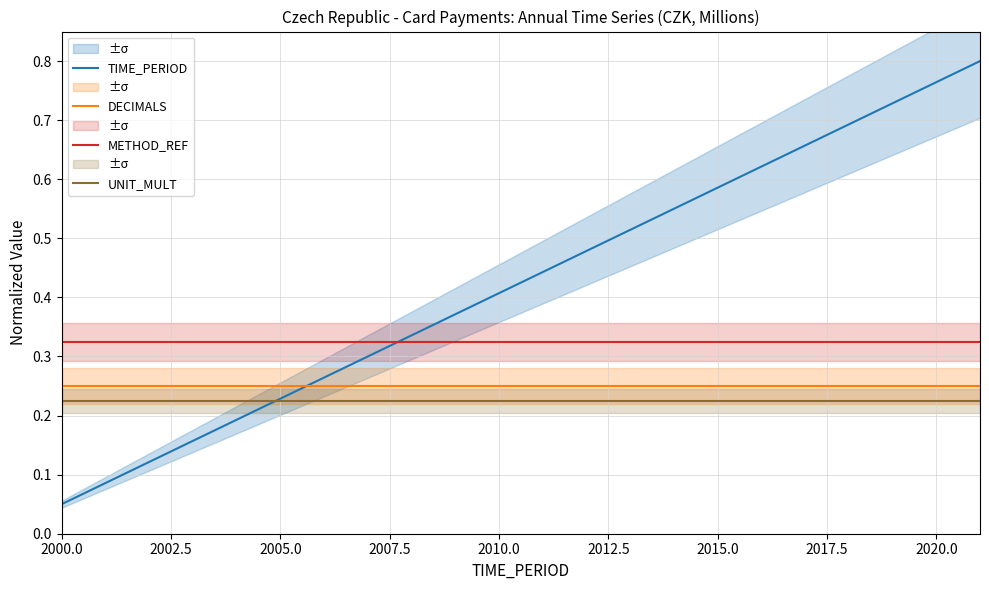

The TIME_PERIOD series shows 0.3 at 2010.0. True or false?

False